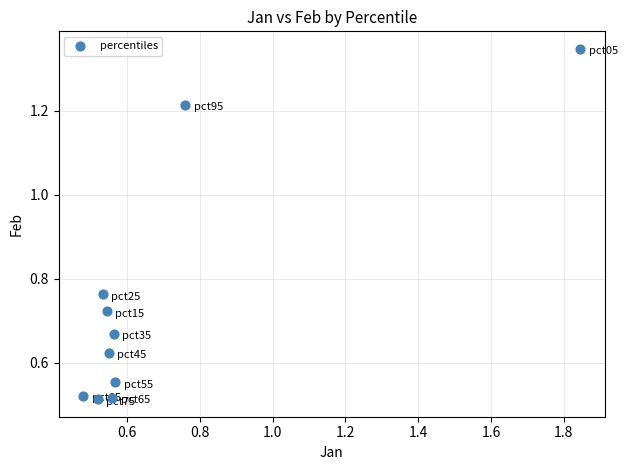

What is the range of X values (max minus min)?

1.4